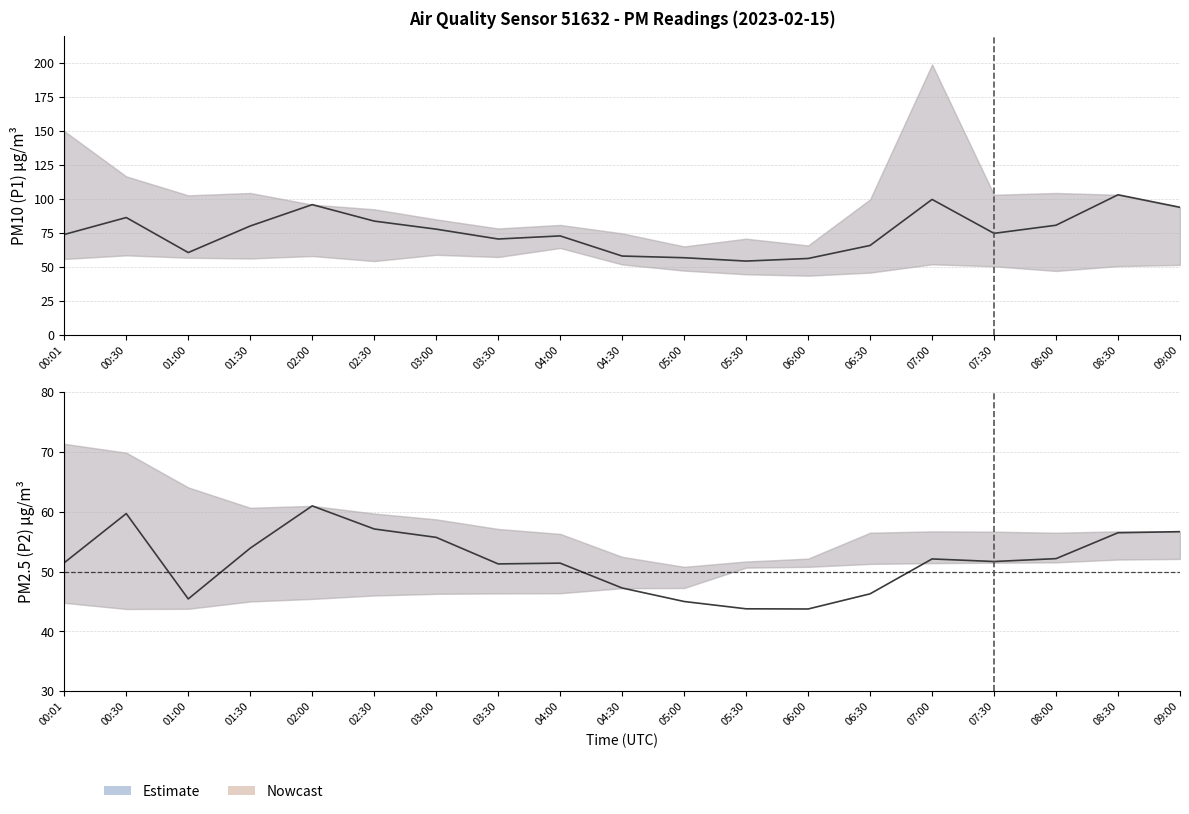

Which series changed the most between 03:00 and 05:00?

P1 (PM10)